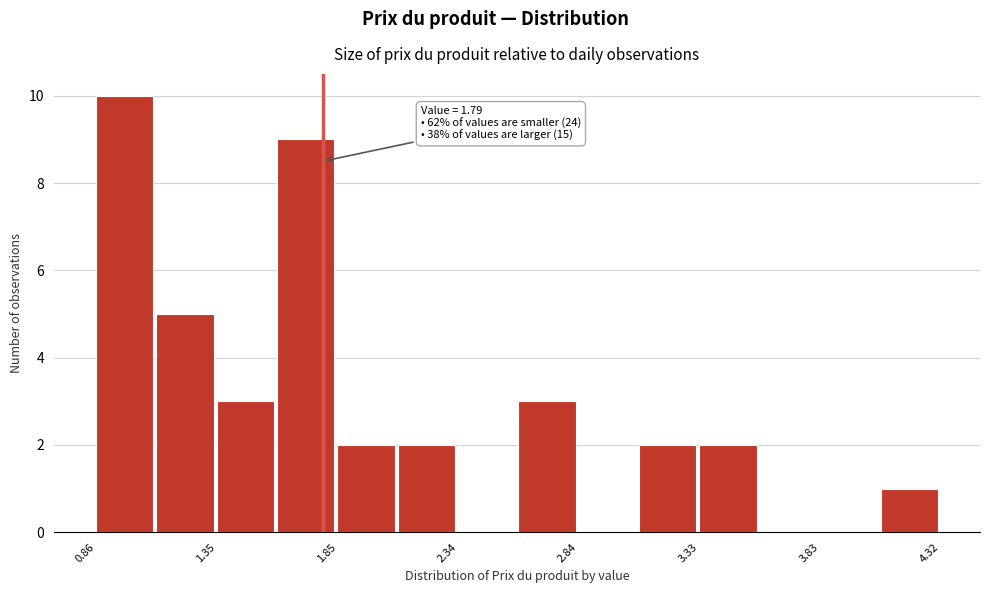

Over which range of the x-axis is the bar tallest?

0.85 to 1.10